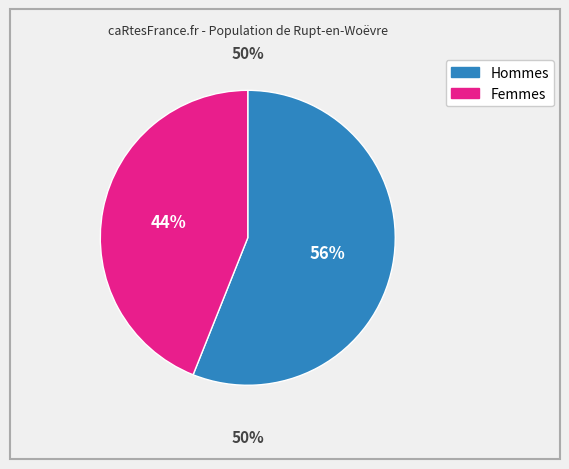

Is it true that 1 is 11% of the pie?

False